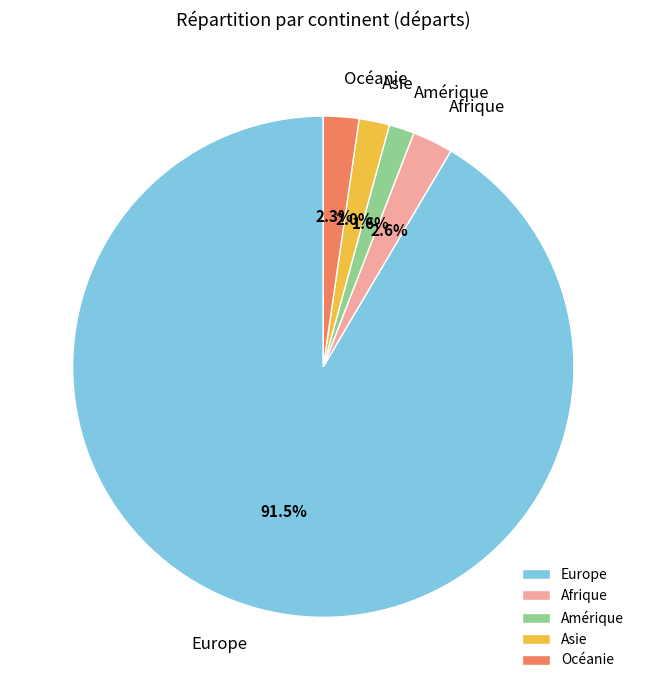

Does Europe account for over 50% of the chart?

Yes